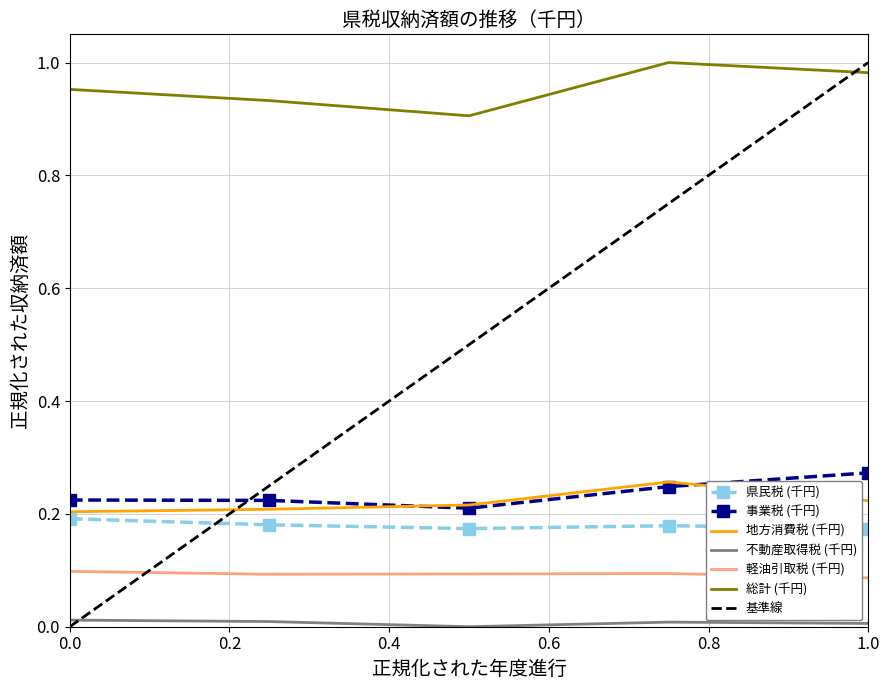

Rank the series by their maximum value, from lowest to highest.

不動産取得税 (千円), 軽油引取税 (千円), 県民税 (千円), 地方消費税 (千円), 事業税 (千円), 総計 (千円)